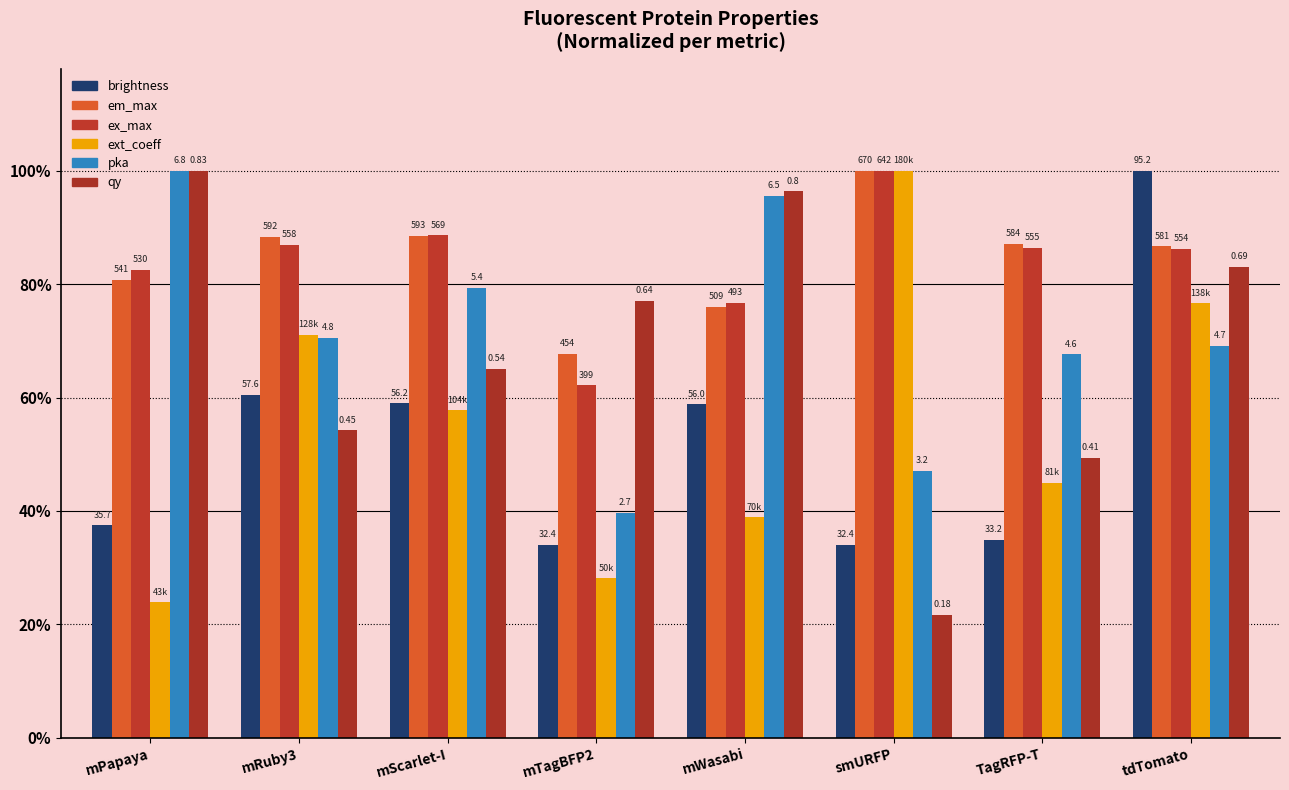

Does the chart contain any negative values?

No